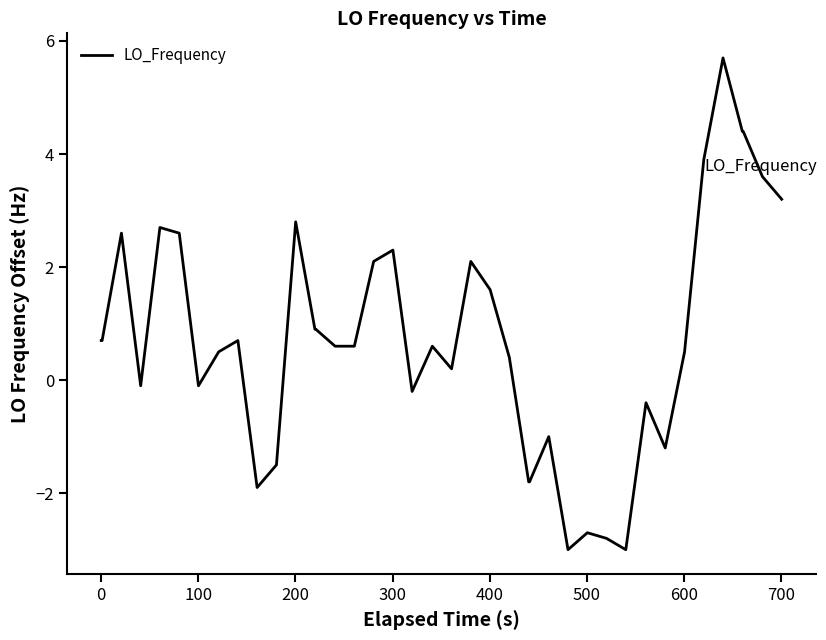

What is the difference between the maximum and minimum values?

8.7